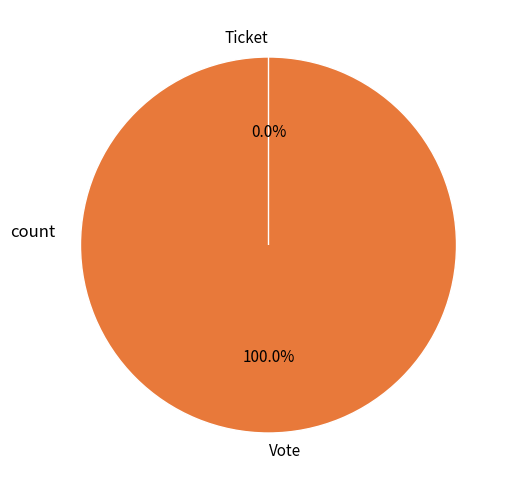

The Ticket slice represents 11% of the pie. True or false?

False